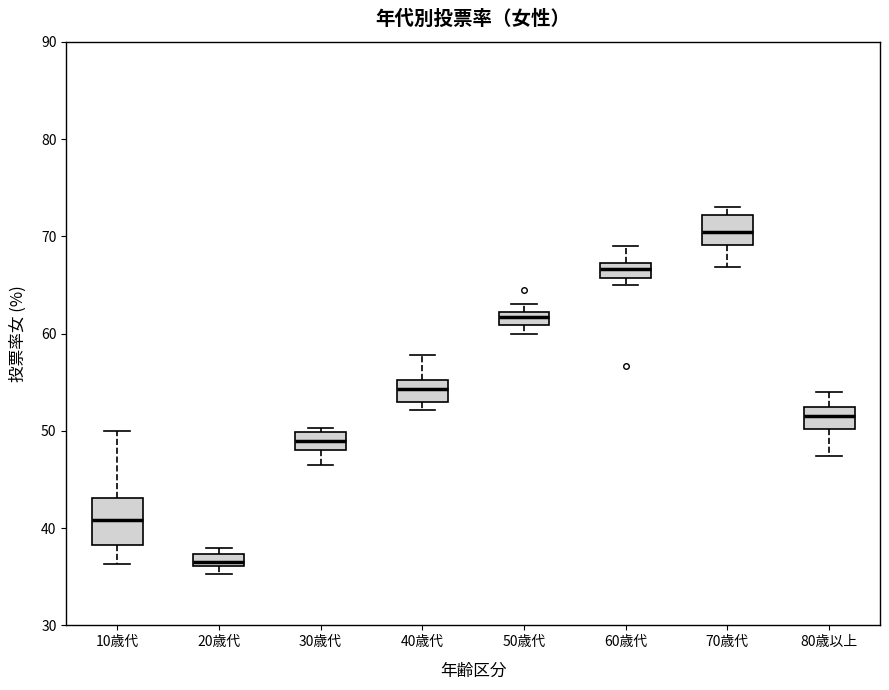

Which box's median line is the lowest?

20歳代